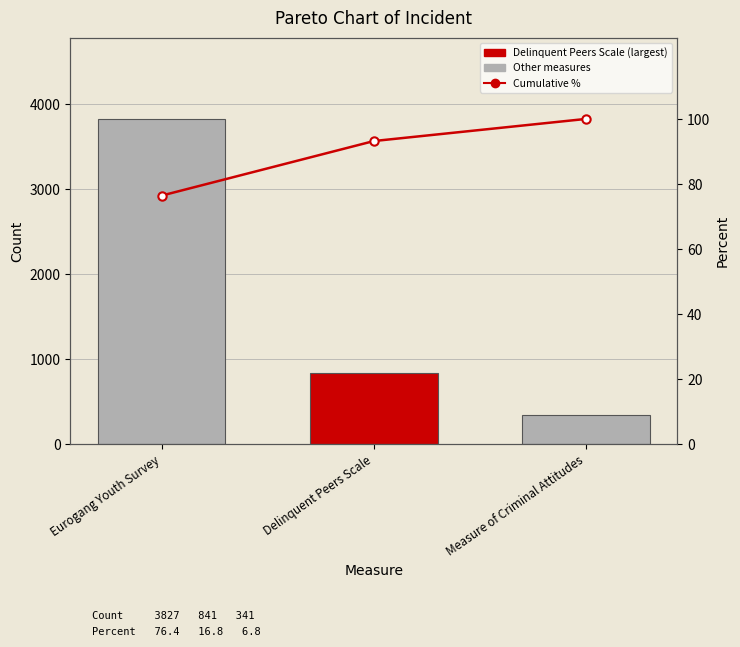

What is the maximum value shown in the chart?

100.0